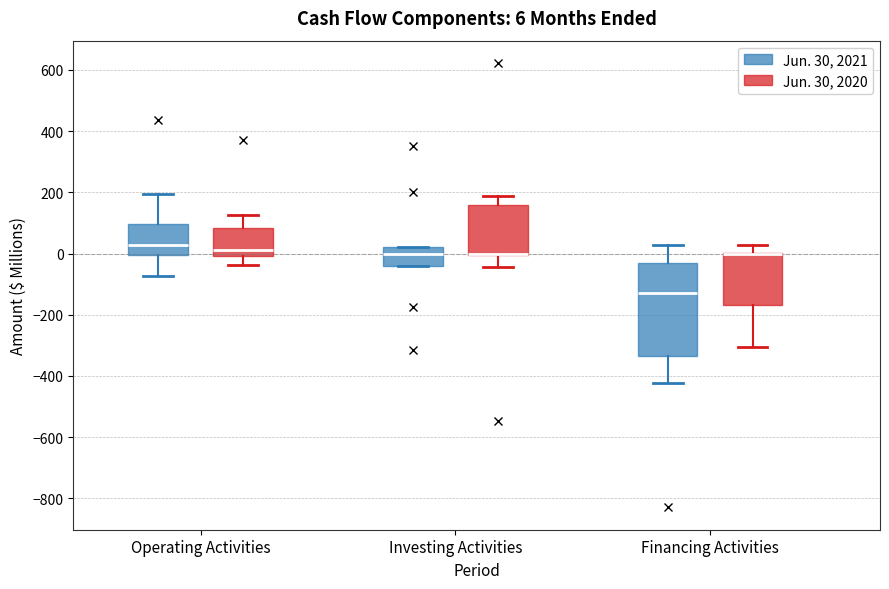

Comparing the boxes themselves (not the whiskers), which one is the tallest?

Financing Activities (Jun. 30, 2021)